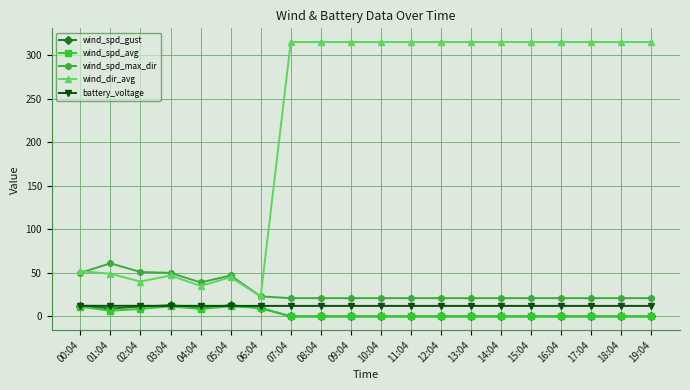

Is the value of wind_spd_gust at 13:04 greater than the value of wind_spd_max_dir at 13:04?

No